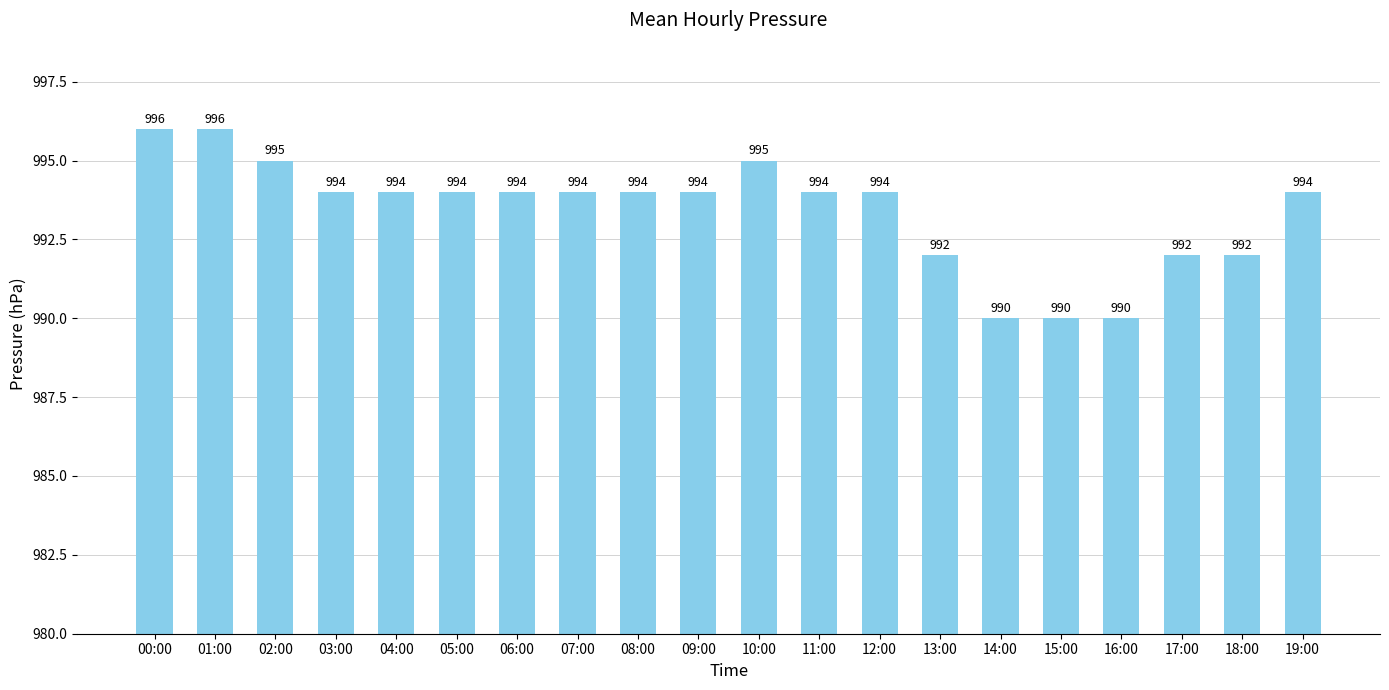

What is the difference between the second highest and minimum values?

6